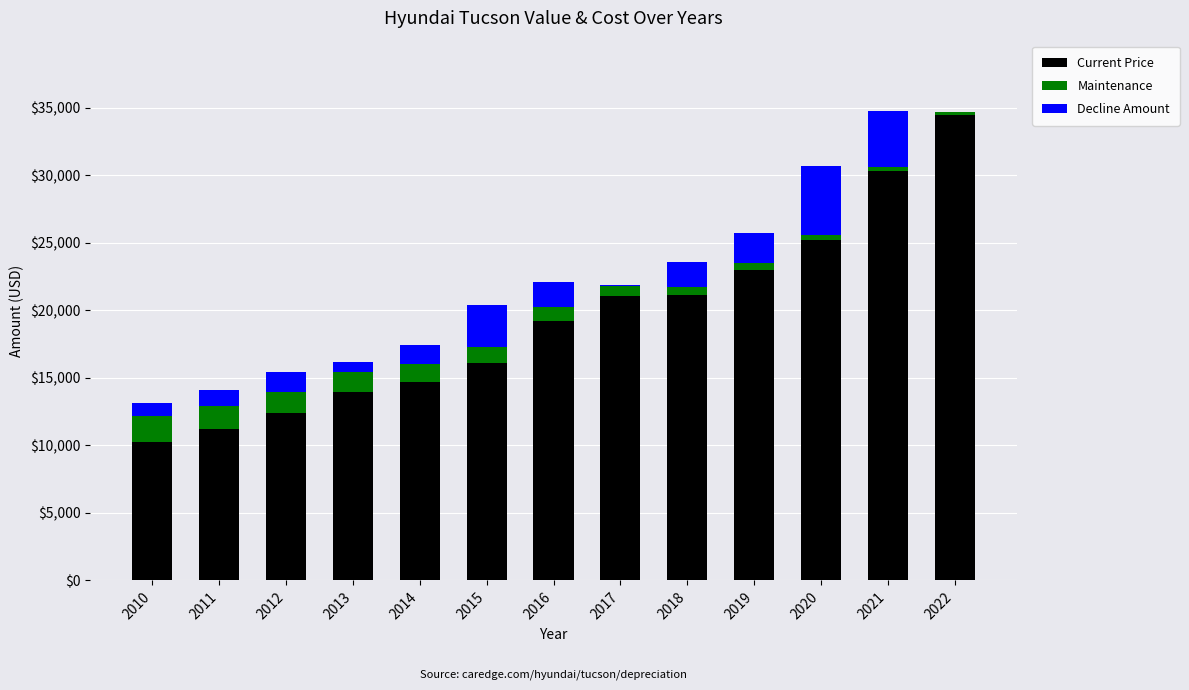

What is the maximum value for Current Price?

34425